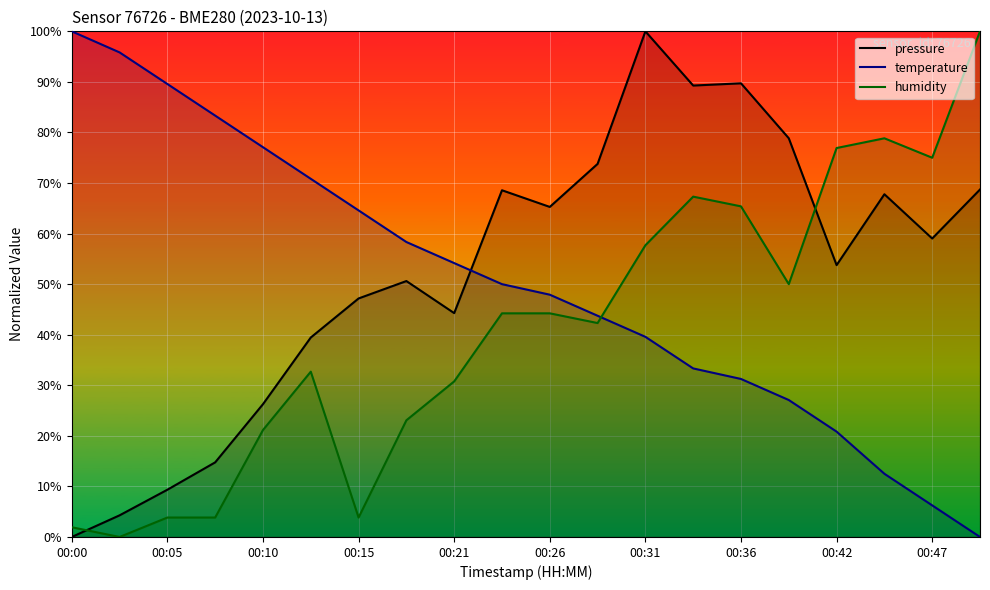

At which category does pressure reach its first local peak?

00:18